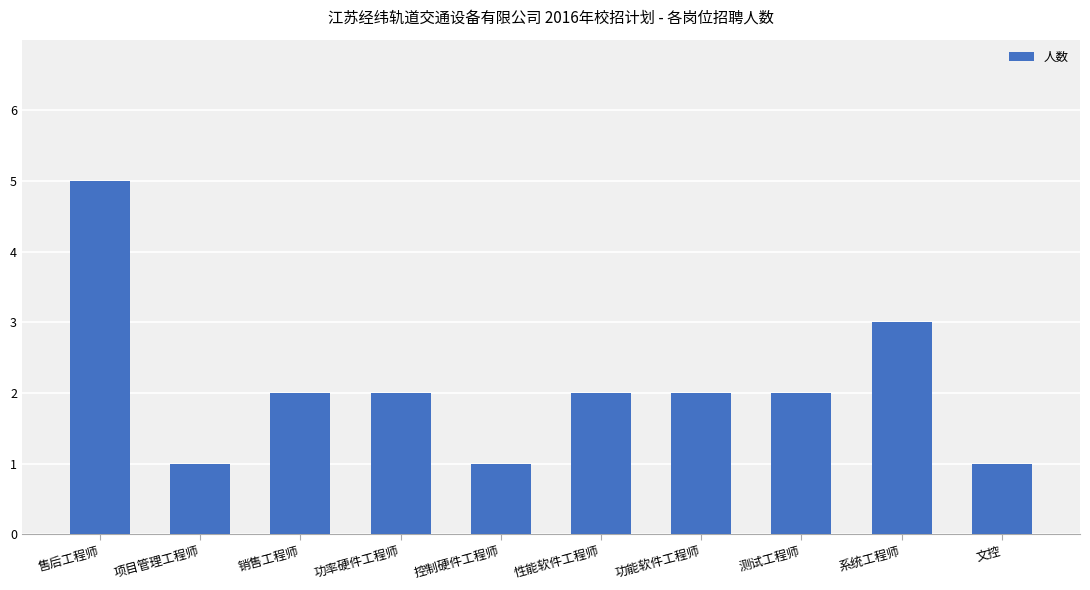

Between 售后工程师 and 测试工程师, which is larger?

售后工程师